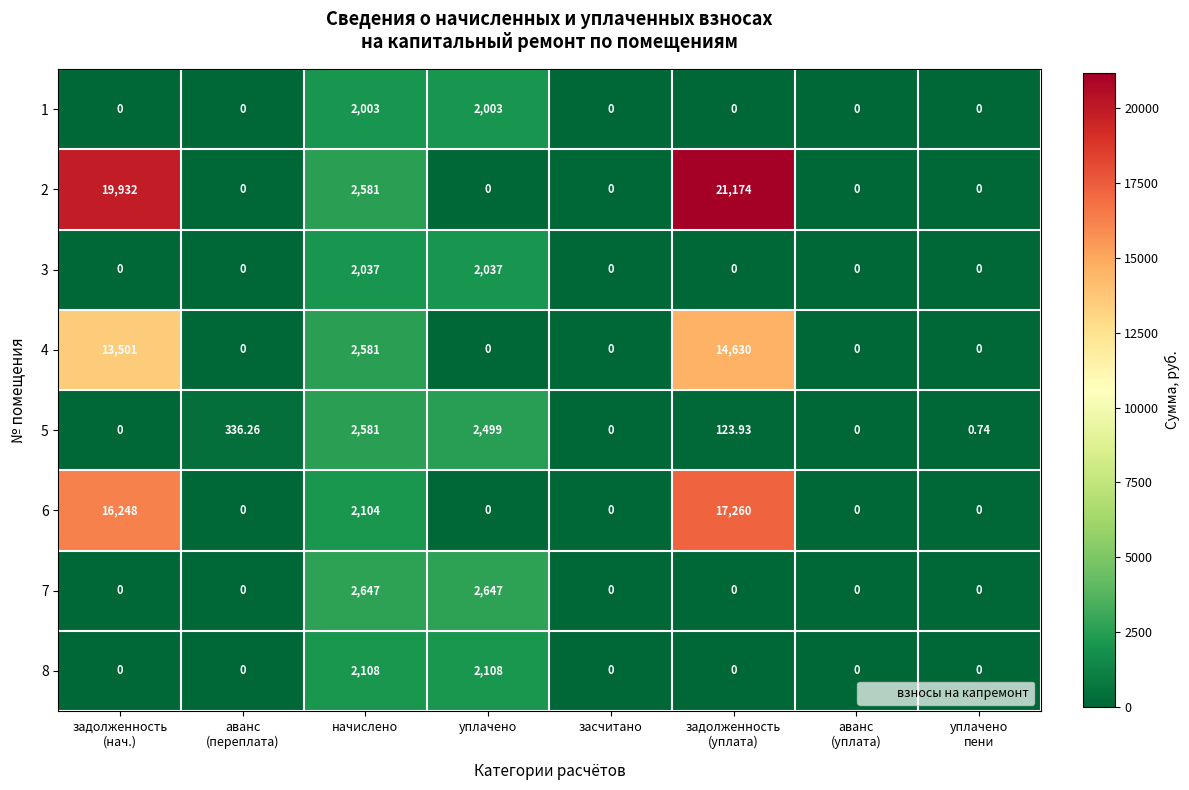

Which category has the highest value in the 5 series?

начислено